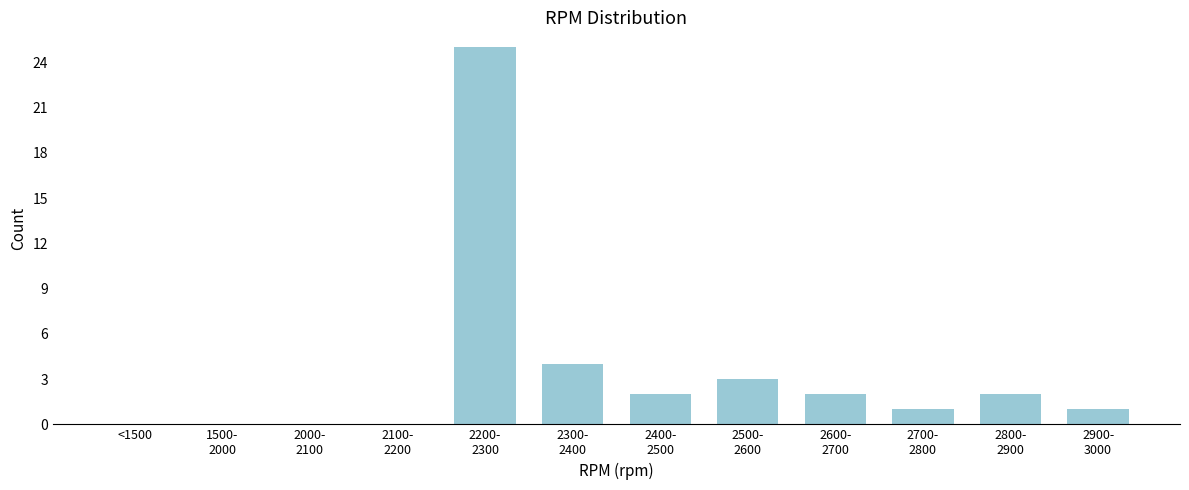

What is the greatest value displayed?

25